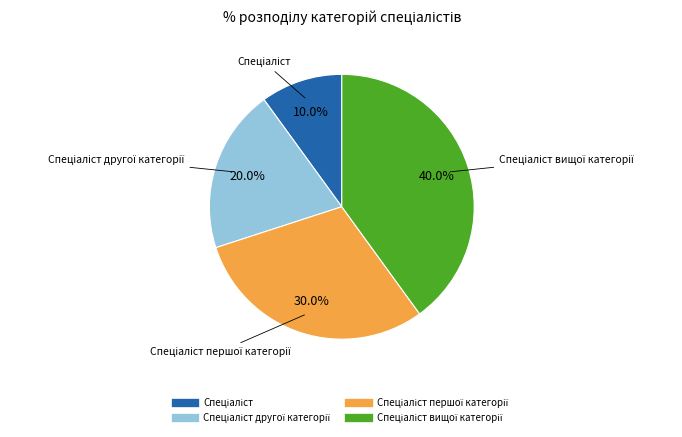

Is there any slice that represents more than half of the pie?

No